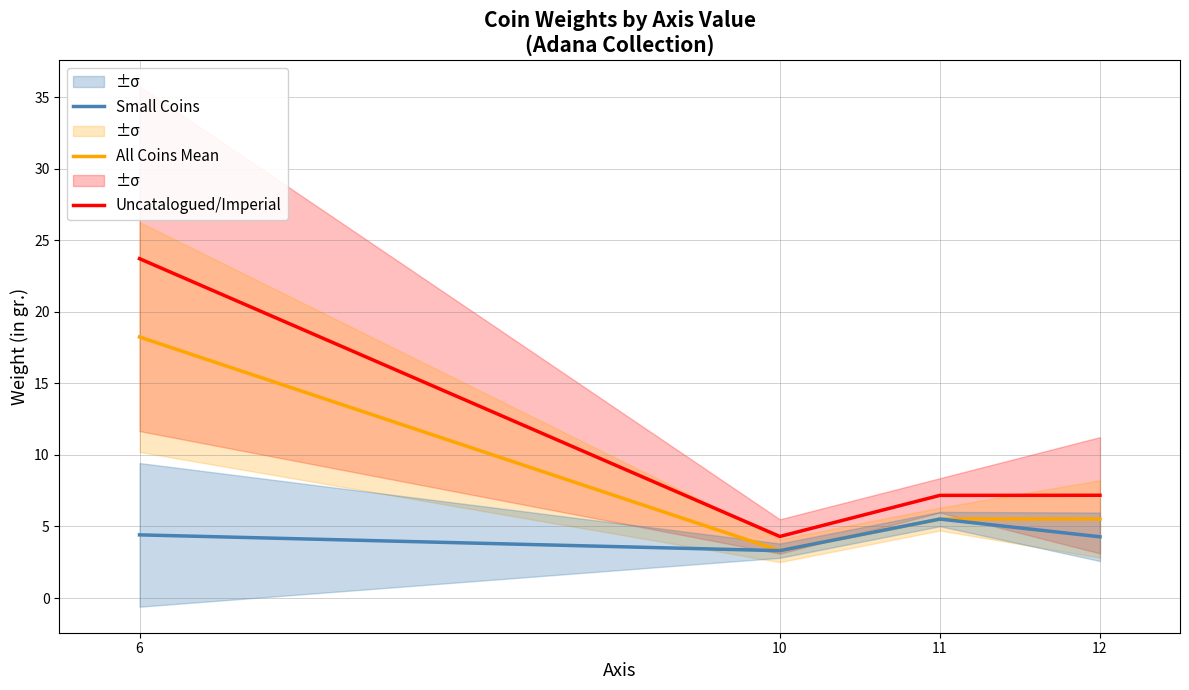

How many data points in Uncatalogued/Imperial are above 7?

3